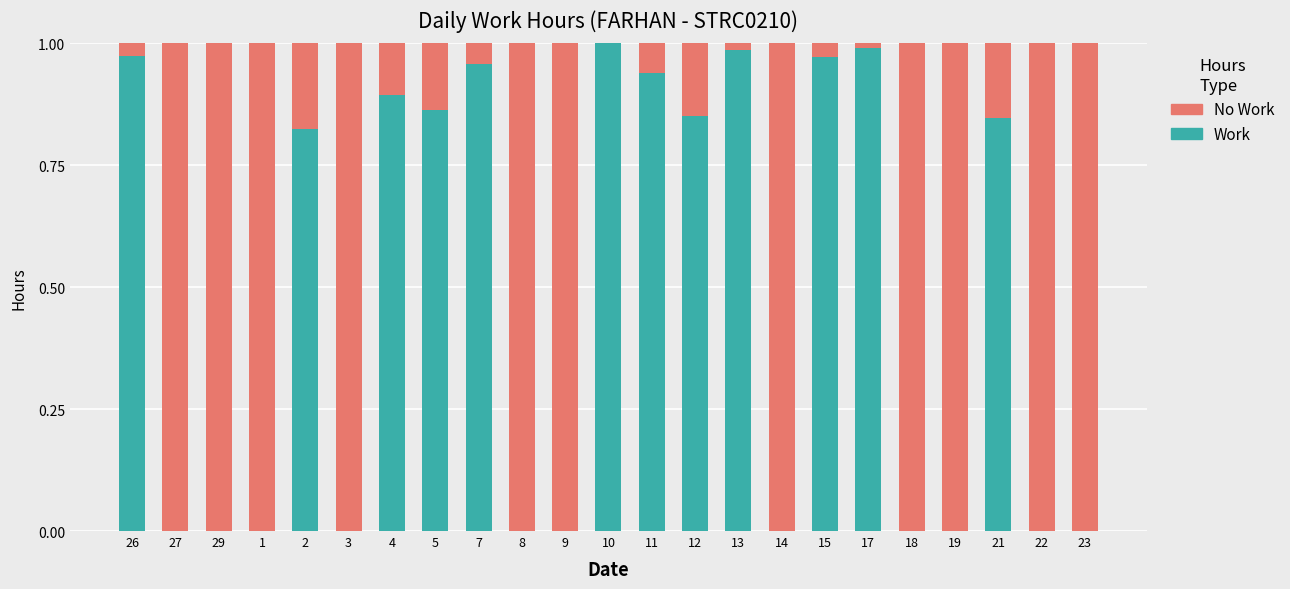

True or false: Work has a value of 0.9 at 4.

True